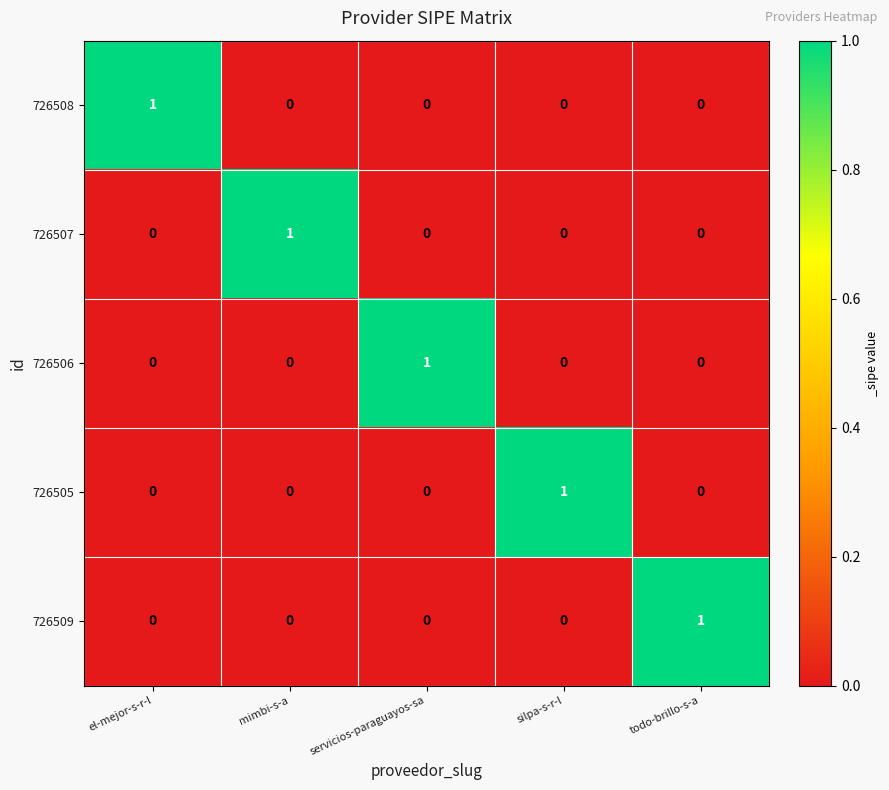

The 726508 series shows 0 at servicios-paraguayos-sa. True or false?

True